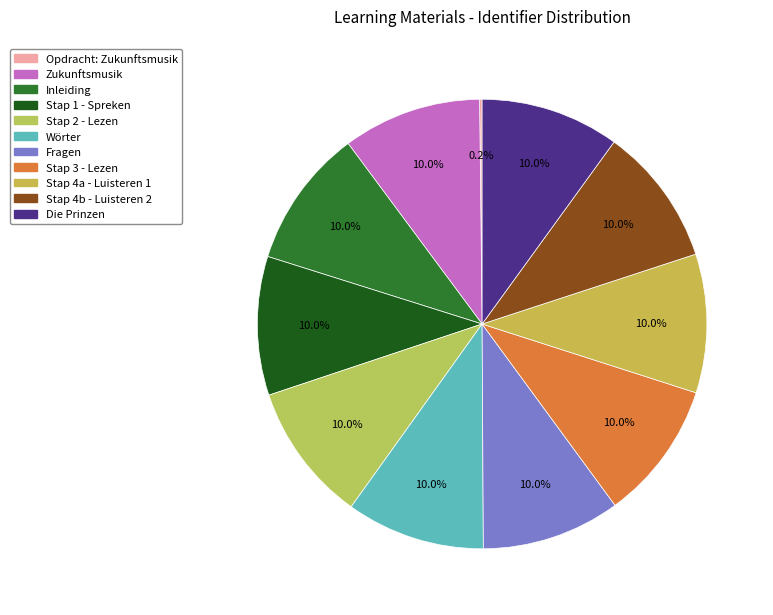

Is the sum of Stap 1 - Spreken and Stap 4b - Luisteren 2 greater than half?

No